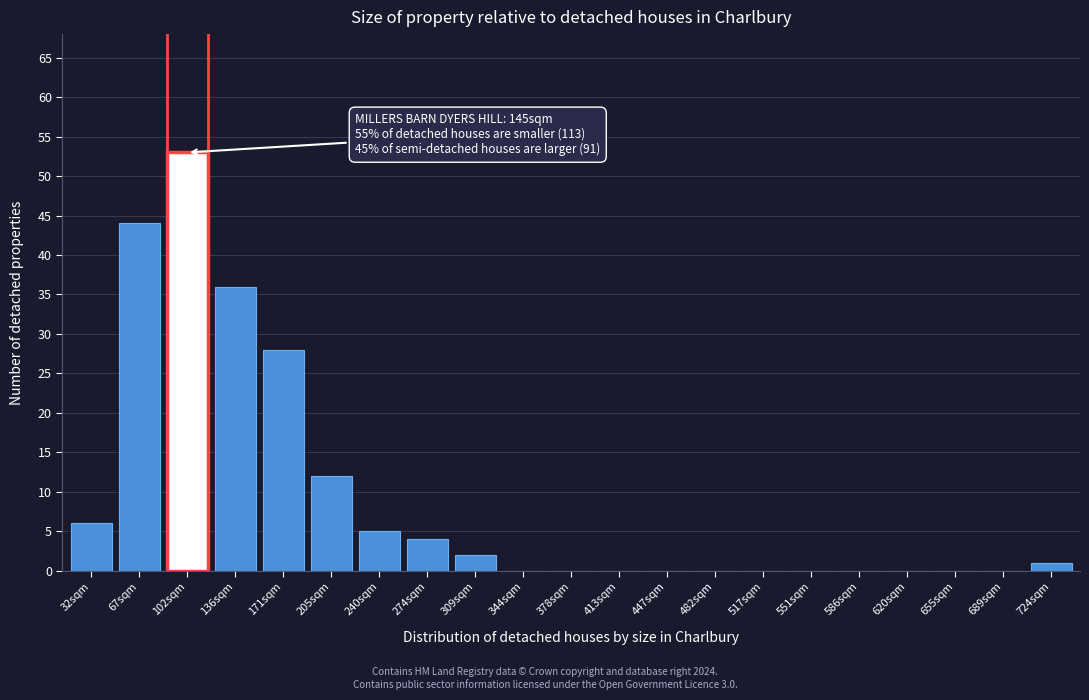

Reading left to right, extract all data points from this chart.

32sqm=6	67sqm=44	102sqm=53	136sqm=36	171sqm=28	205sqm=12	240sqm=5	274sqm=4	309sqm=2	344sqm=0	378sqm=0	413sqm=0	447sqm=0	482sqm=0	517sqm=0	551sqm=0	586sqm=0	620sqm=0	655sqm=0	689sqm=0	724sqm=1